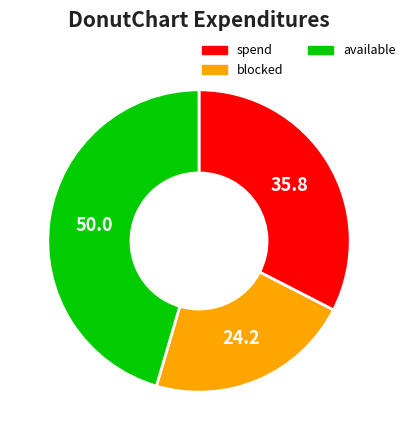

True or false: available accounts for 45% of the total.

True